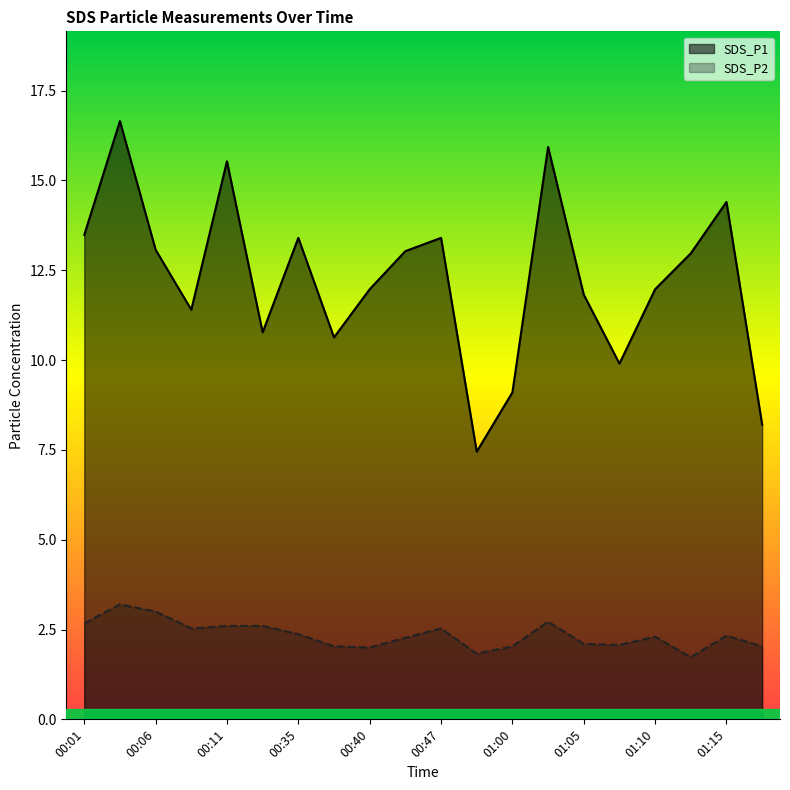

True or false: SDS_P2 and SDS_P1 cross at least once.

False